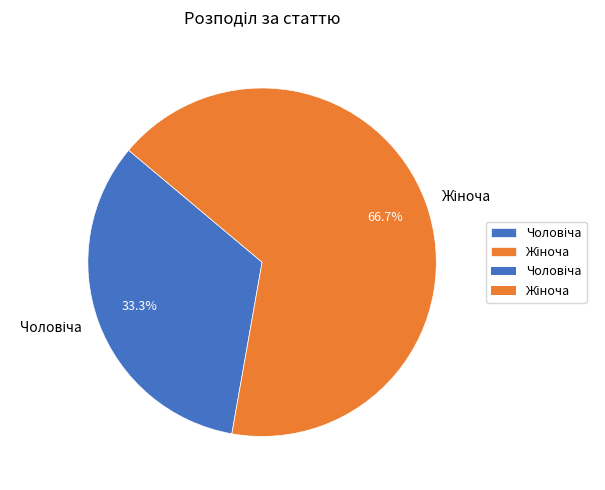

To the nearest percent, what is the difference between the largest and smallest slice percentages?

33%